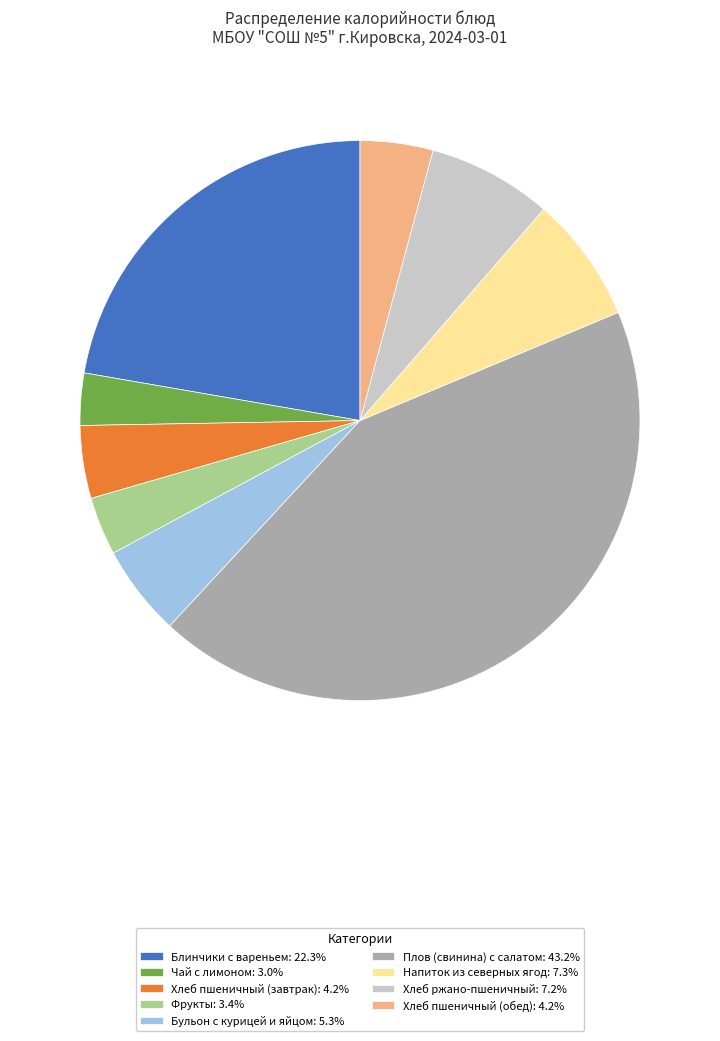

Do Хлеб пшеничный (обед) and Блинчики с вареньем together represent more than half of the pie?

No